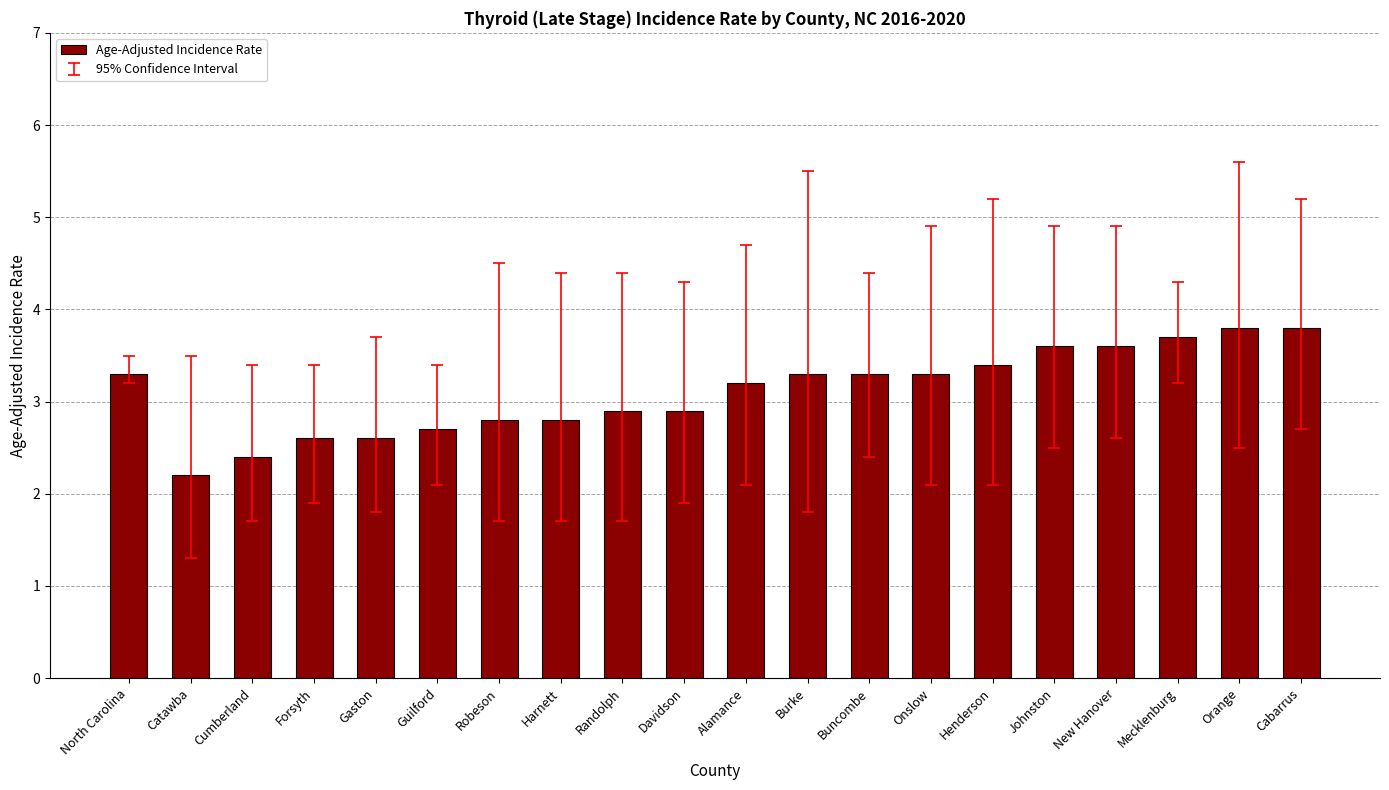

What is the label of the 14th bar from the left?

Onslow